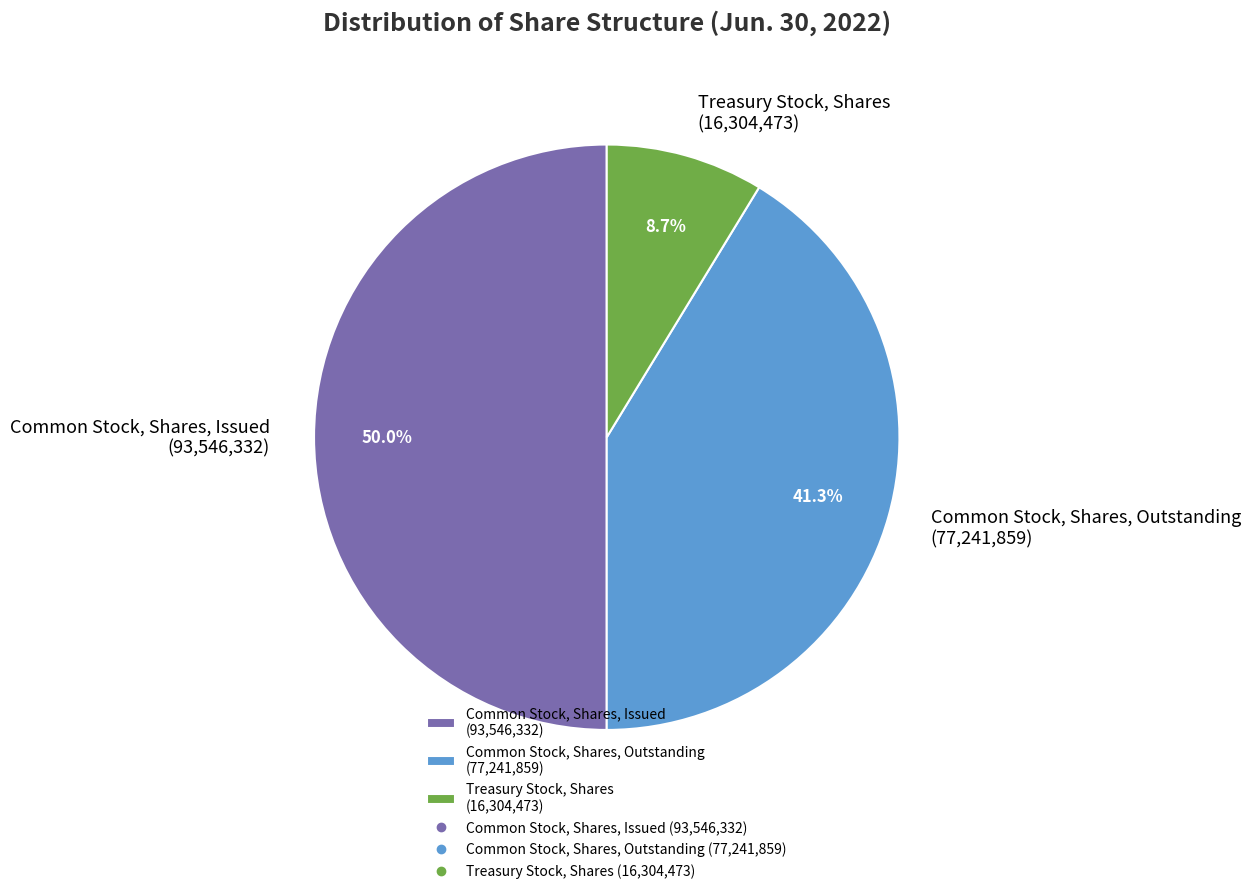

What percentage do Common Stock, Shares, Outstanding (77,241,859) and Common Stock, Shares, Issued (93,546,332) together represent?

91.3%